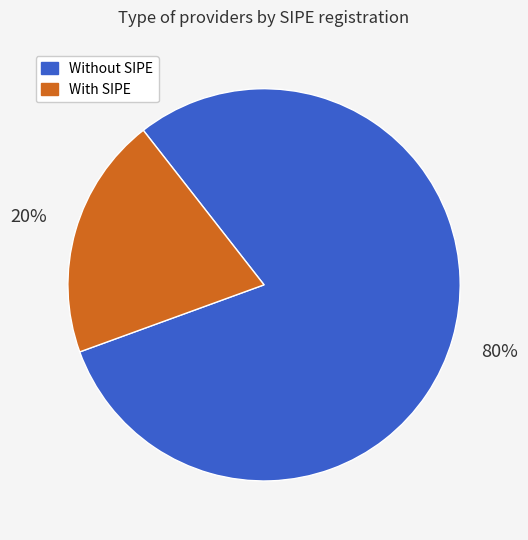

What percentage is the With SIPE slice, to the nearest percent?

20%